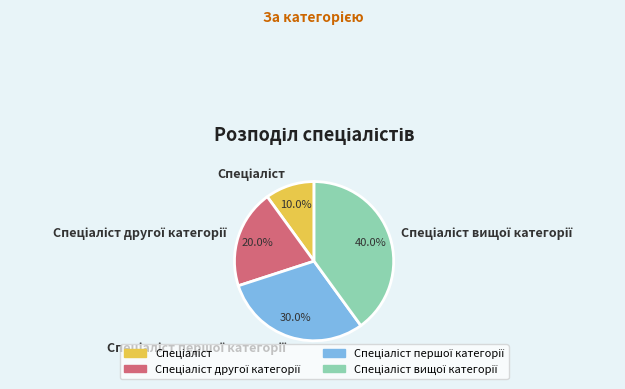

How many slices are in this pie chart?

4